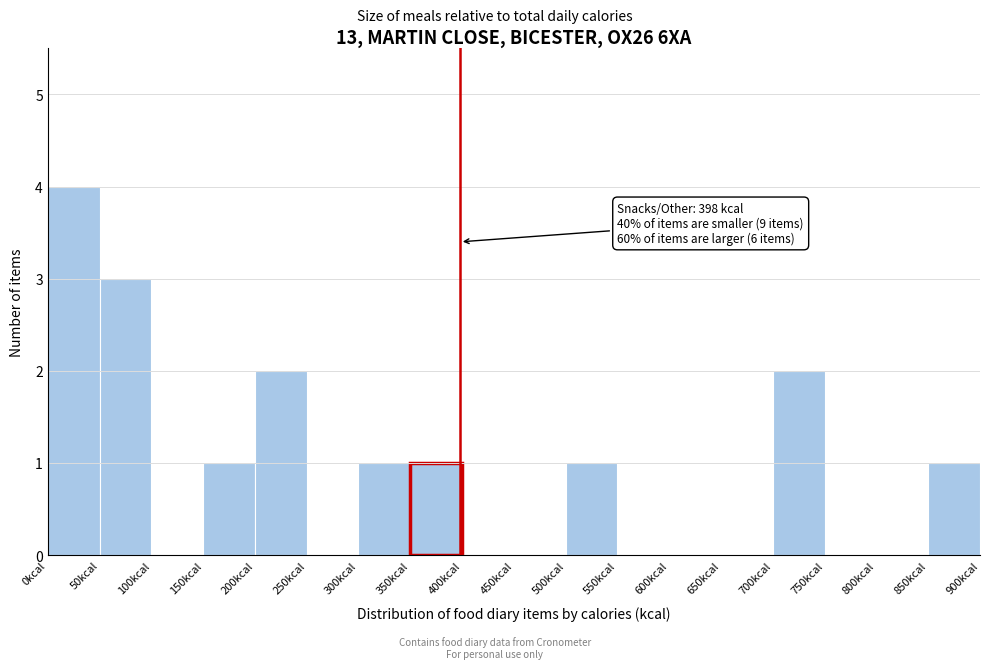

Which range on the x-axis has the tallest bar?

0 to 50